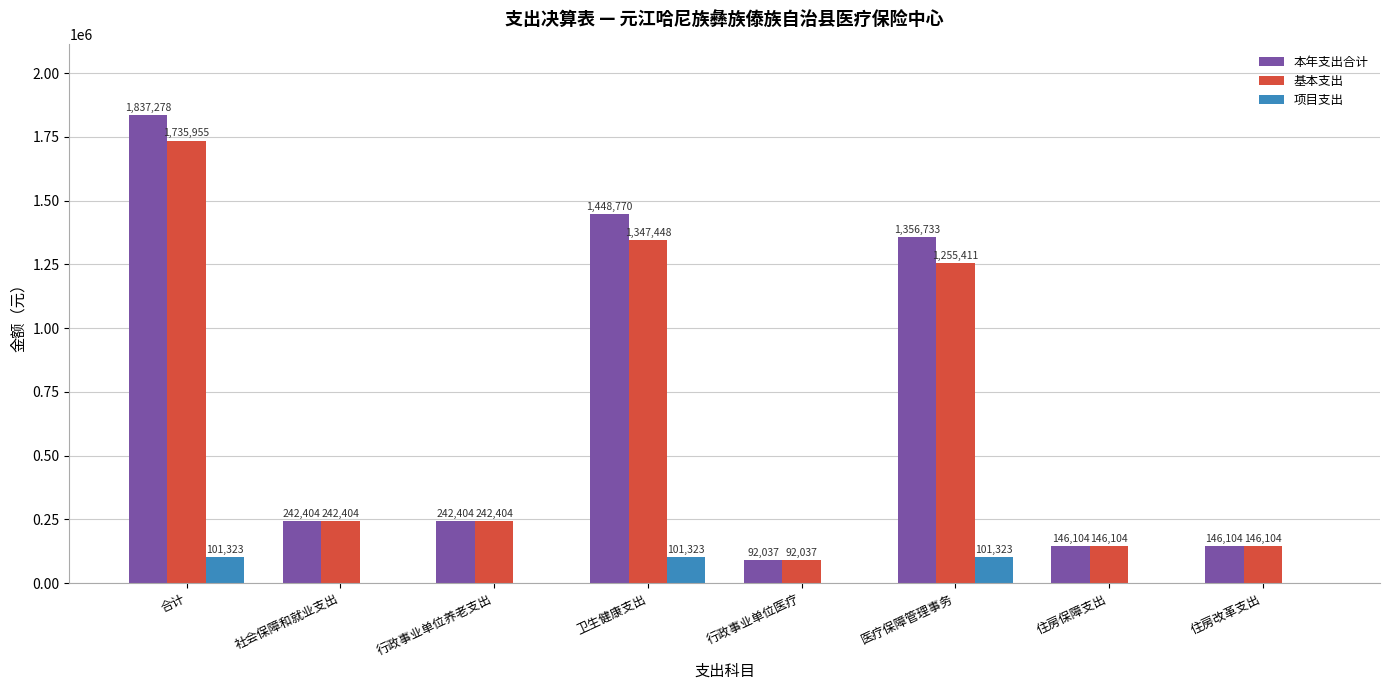

Count the number of categories in the chart.

8